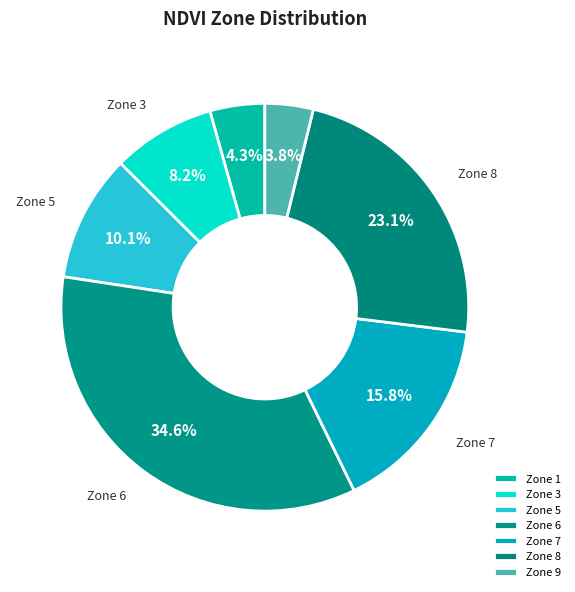

Is there any slice that represents more than half of the pie?

No